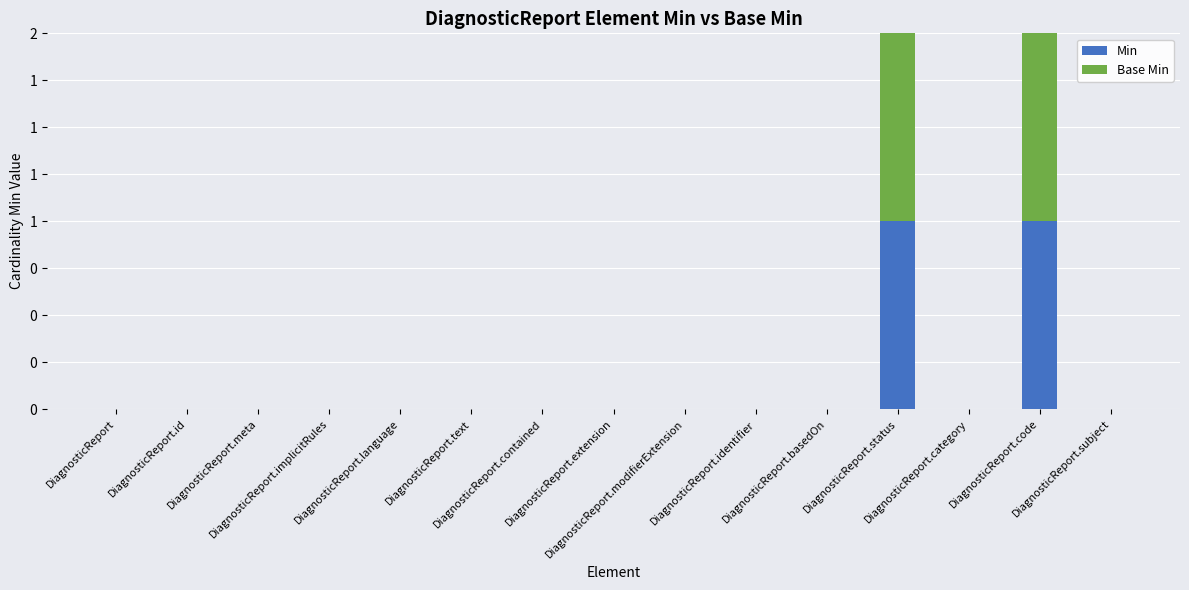

Are the bars grouped side by side (vs. stacked)?

No